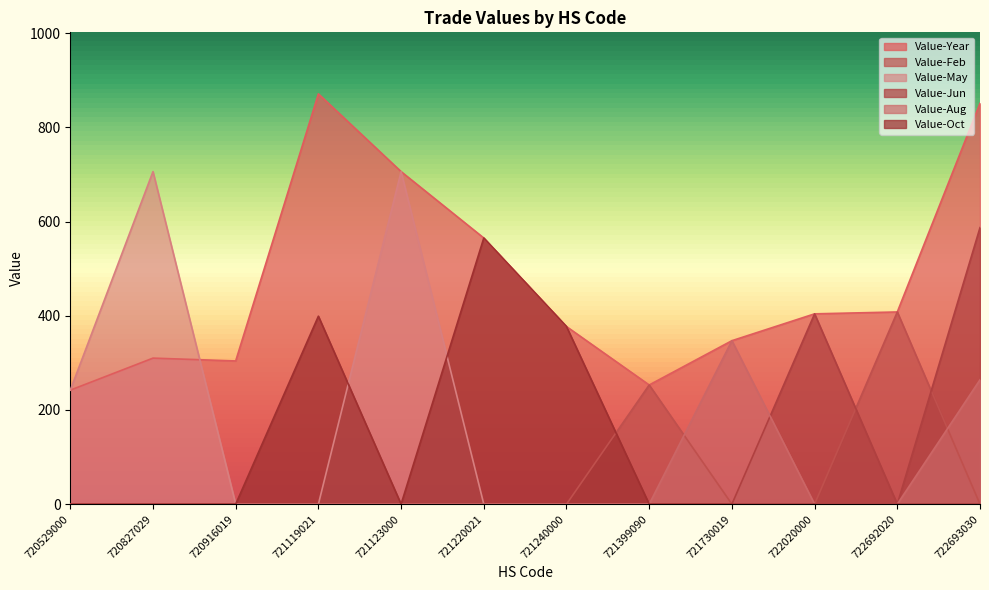

The Value-May series shows 0 at 721119021. True or false?

True